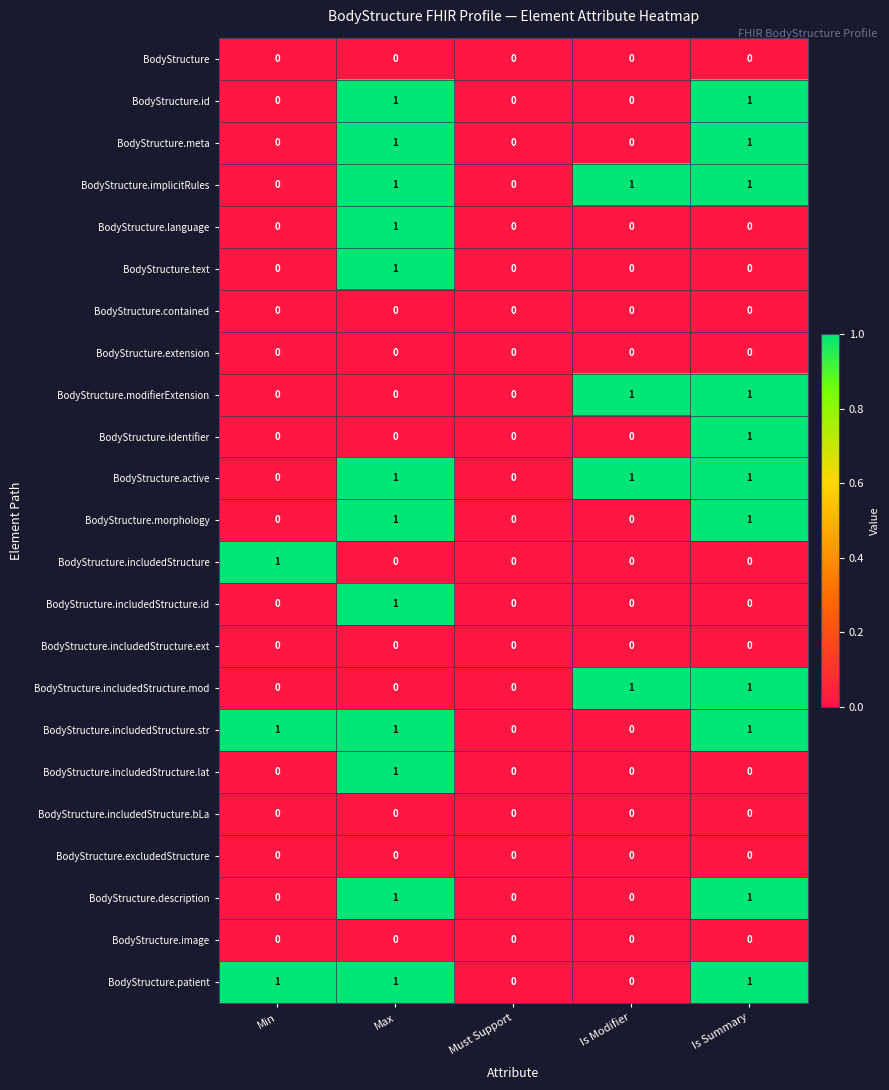

Which category has the highest value in the BodyStructure.includedStructure.id series?

Max